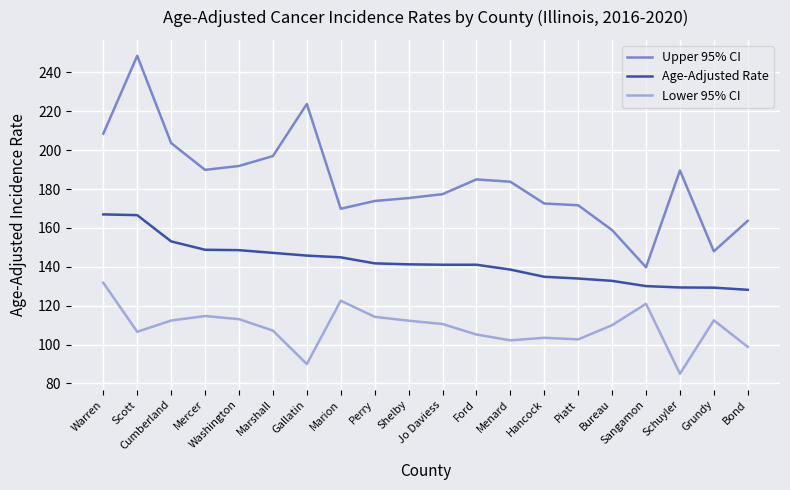

What is the difference between the maximum and minimum values in the Upper 95% CI series?

108.8